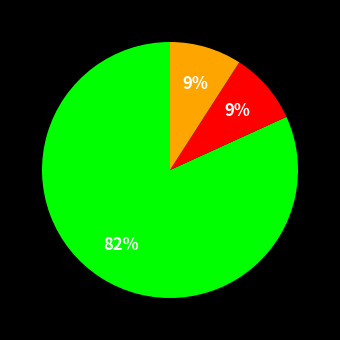

Does any single category account for the majority?

Yes